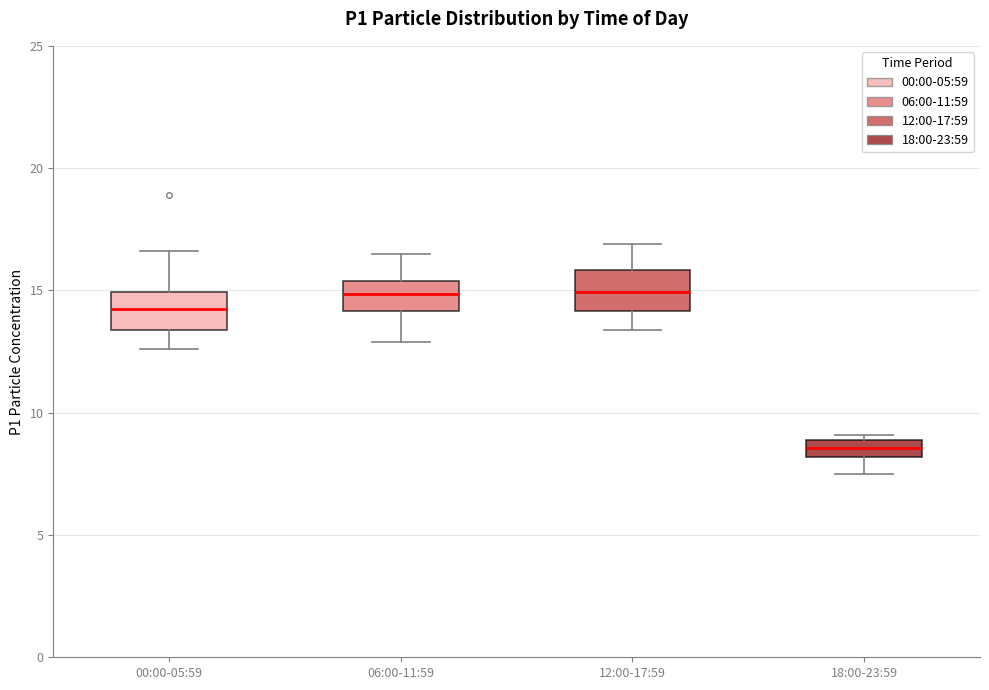

Where is the lower edge of the box for 06:00-11:59 on the y-axis? The values are not printed on the chart, so give them approximately, as read against the axis.

14.0